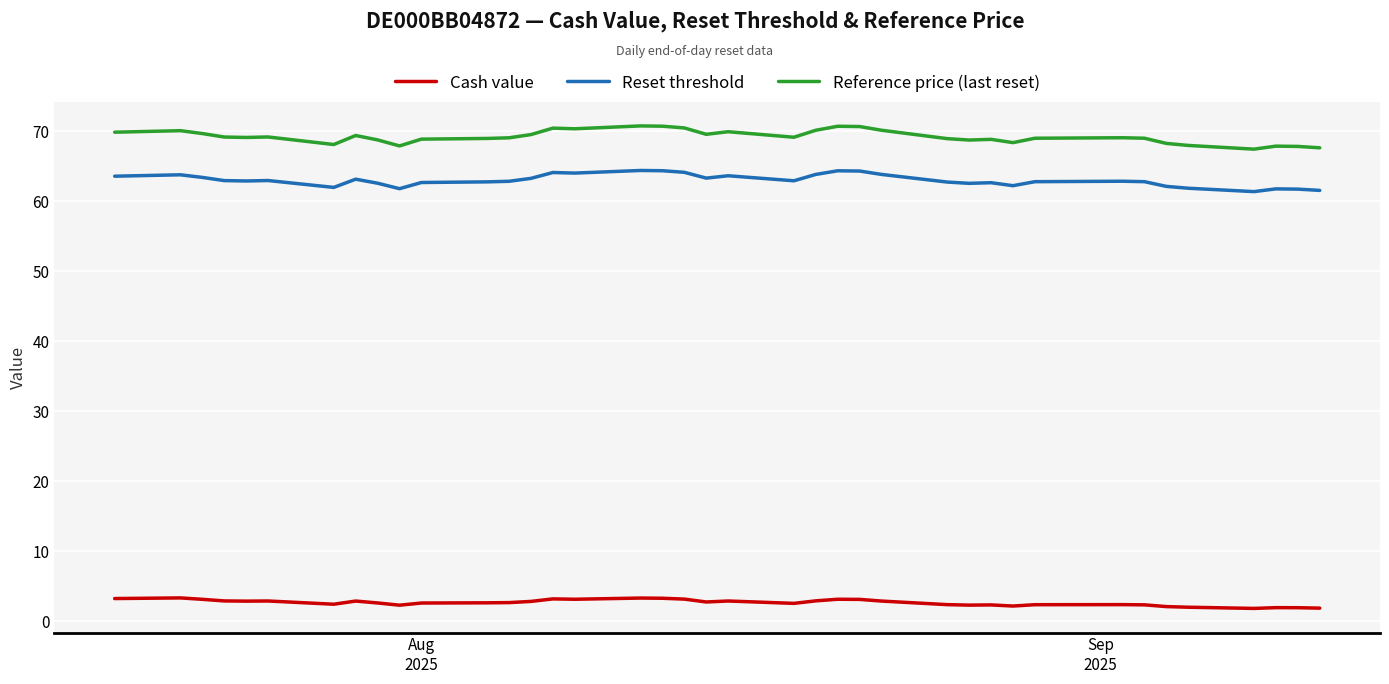

Rank the series by their maximum value, from lowest to highest.

Cash value, Reset threshold, Reference price (last reset)